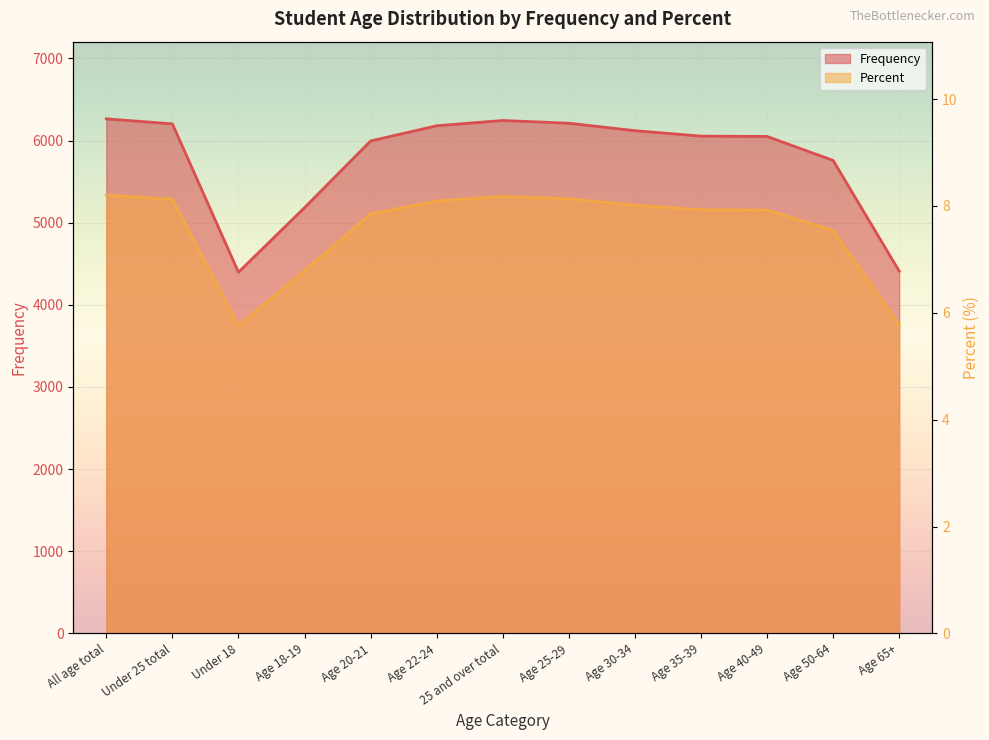

The Percent series shows 8.1 at Age 22-24. True or false?

True